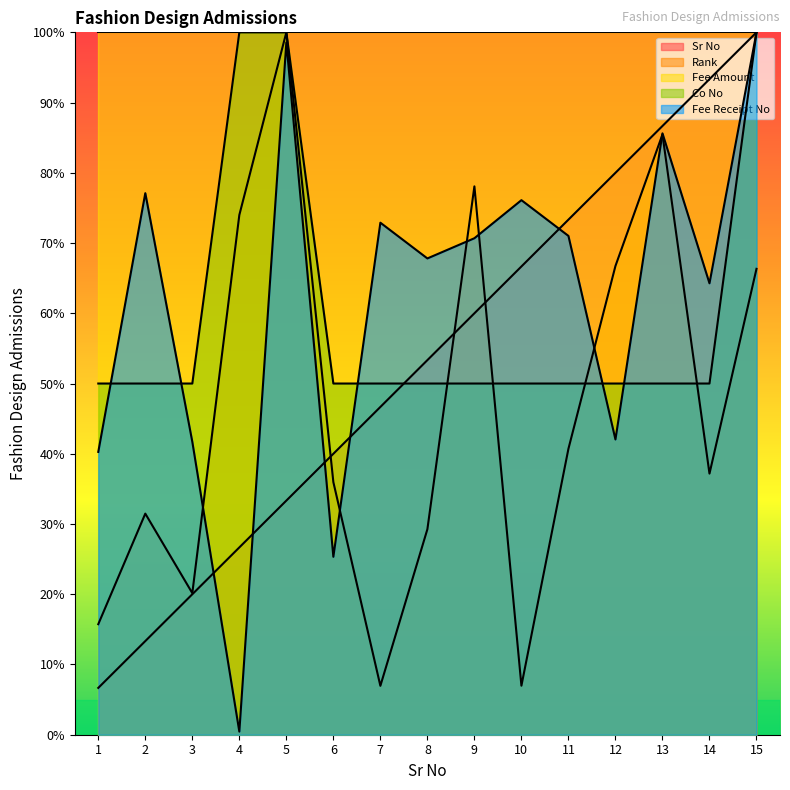

Reading left to right, what are all the values shown in this chart?

Sr No: 1=6.7	2=13.3	3=20.0	4=26.7	5=33.3	6=40.0	7=46.7	8=53.3	9=60.0	10=66.7	11=73.3	12=80.0	13=86.7	14=93.3	15=100.0
Rank: 1=15.7	2=31.5	3=20.2	4=74.0	5=100.0	6=36.0	7=7.0	8=29.3	9=78.1	10=7.0	11=40.7	12=66.7	13=85.5	14=37.2	15=66.3
Co No: 1=50.0	2=50.0	3=50.0	4=100.0	5=100.0	6=50.0	7=50.0	8=50.0	9=50.0	10=50.0	11=50.0	12=50.0	13=50.0	14=50.0	15=100.0
Fee Receipt No: 1=40.3	2=77.1	3=41.7	4=0.4	5=98.6	6=25.3	7=72.9	8=67.8	9=70.7	10=76.1	11=71.0	12=42.0	13=85.6	14=64.3	15=100.0